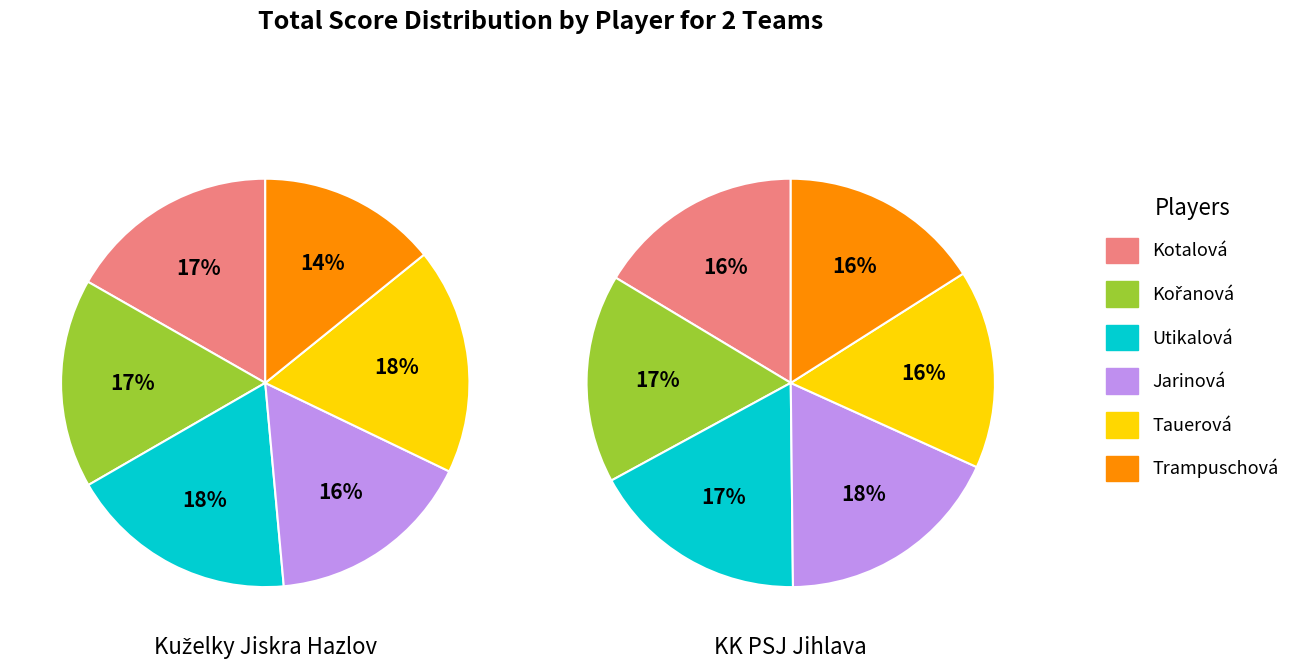

Which has a higher value, Utikalová or Trampuschová?

Utikalová